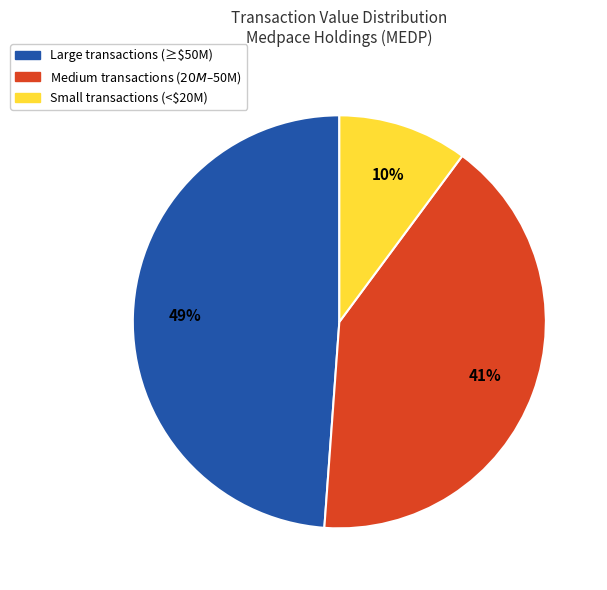

Rank the categories by value from lowest to highest.

Small transactions (<$20M), Medium transactions ($20M–$50M), Large transactions (≥$50M)